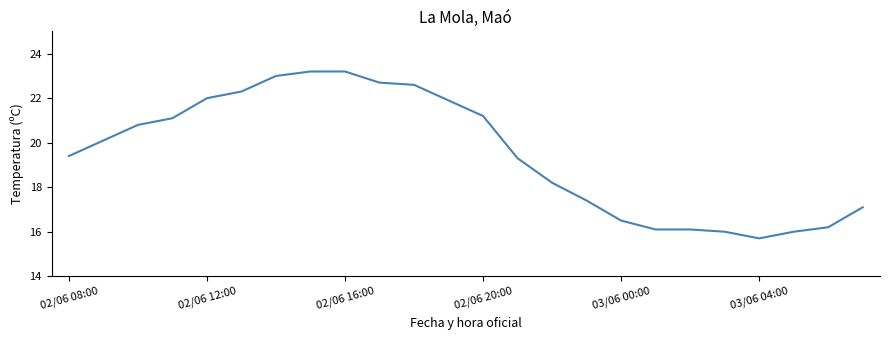

What is the difference between the maximum and minimum values?

7.5